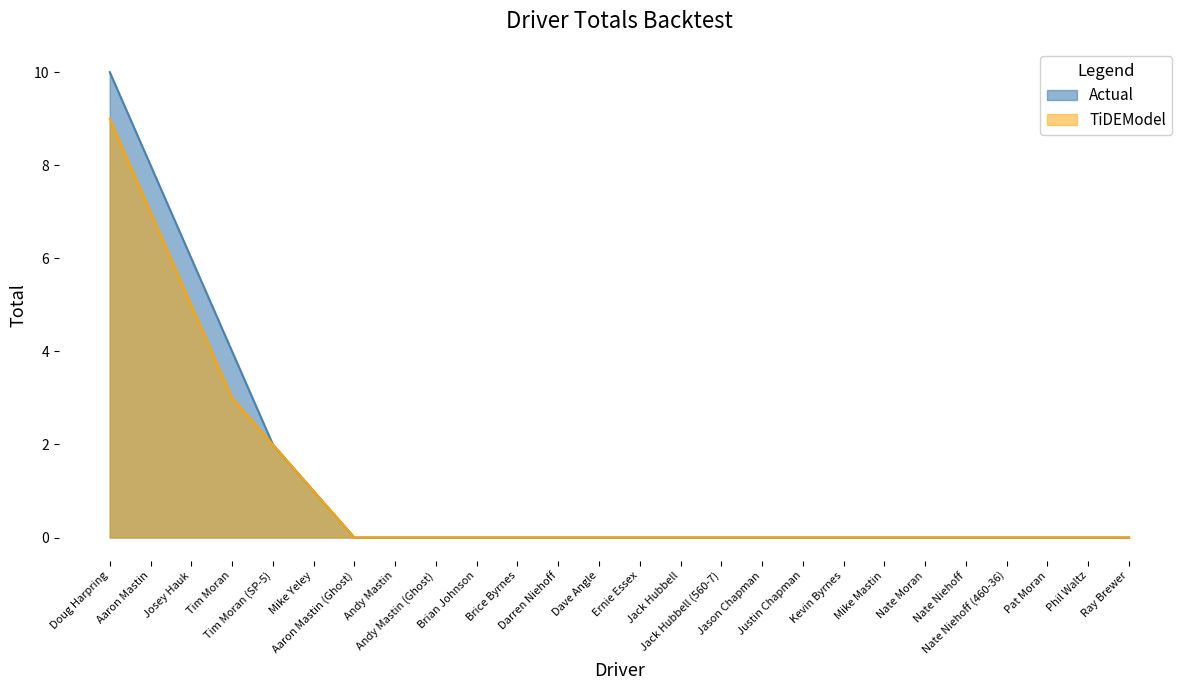

How many positive values does the Actual series have?

6